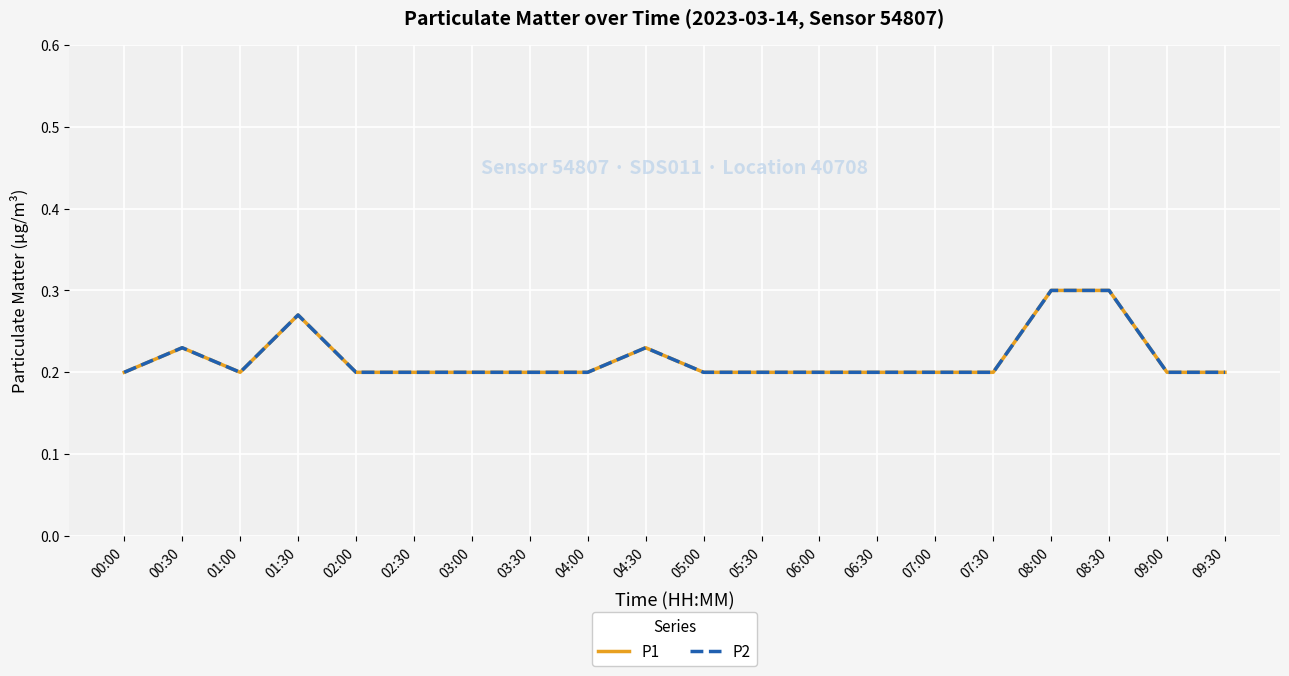

Does the chart display data point markers on the line(s)?

No